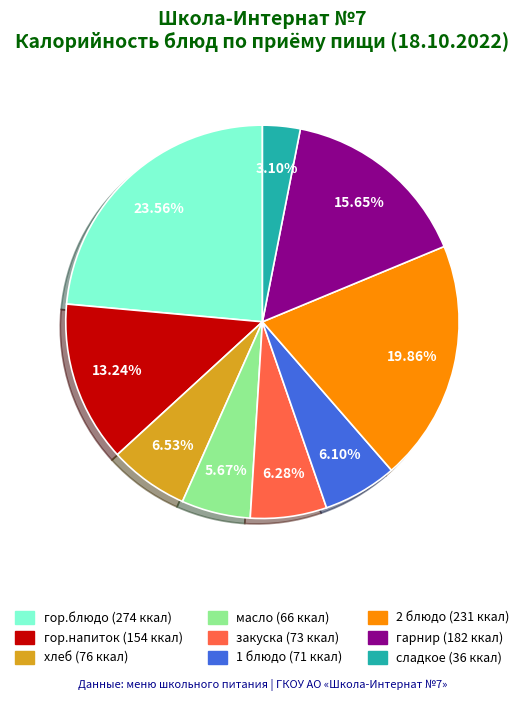

What is the largest slice in the pie chart?

гор.блюдо